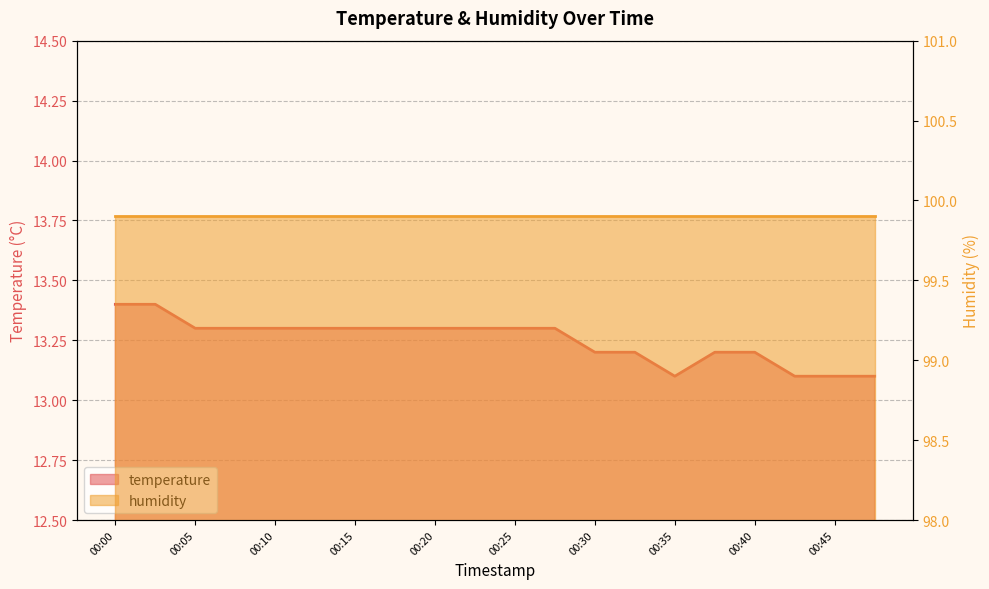

At which category does the data reach its first local valley?

00:35